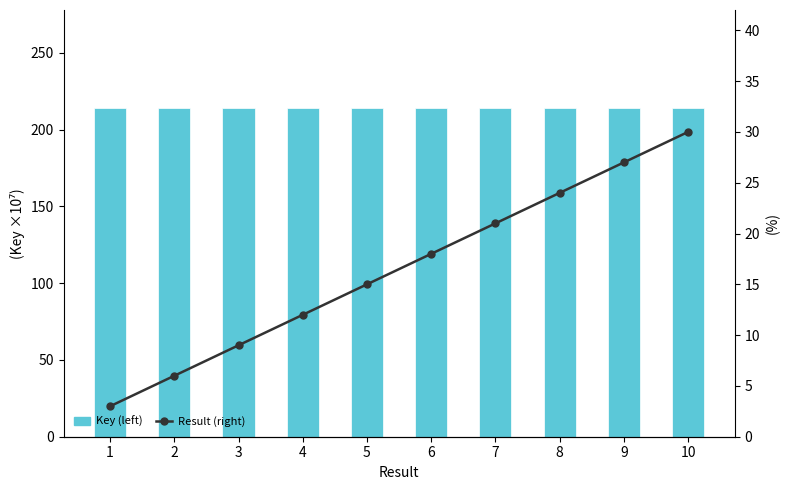

Where does the Result (right) series first go above 18?

7